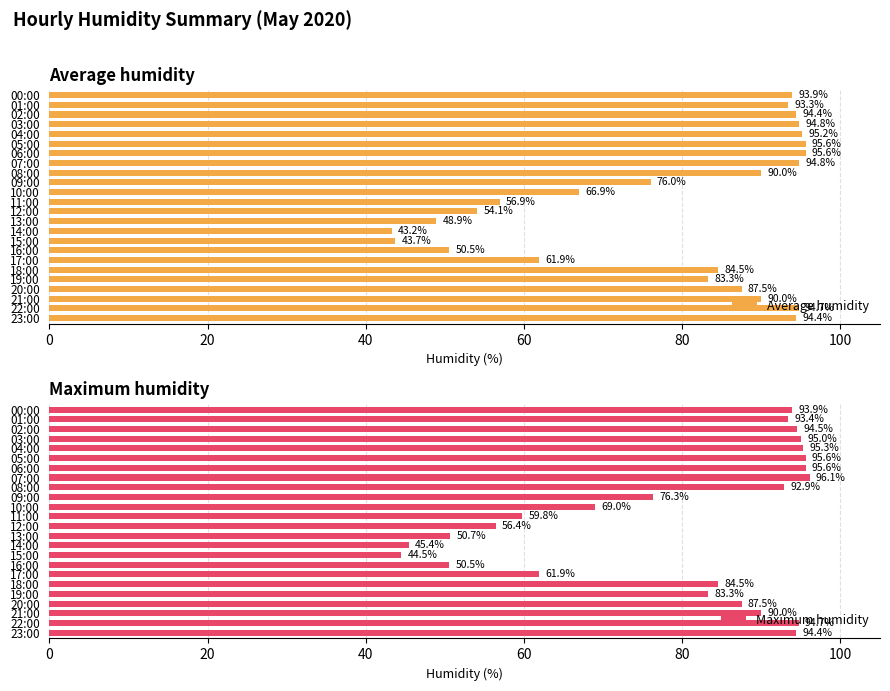

Reading right to left, transcribe all the data shown in this chart.

Average humidity: 94.4	94.7	90.0	87.5	83.3	84.5	61.9	50.5	43.7	43.2	48.9	54.1	56.9	66.9	76.0	90.0	94.8	95.6	95.6	95.2	94.8	94.4	93.3	93.9
Maximum humidity: 94.4	94.7	90.0	87.5	83.3	84.5	61.9	50.5	44.5	45.4	50.7	56.4	59.8	69.0	76.3	92.9	96.1	95.6	95.6	95.3	95.0	94.5	93.4	93.9